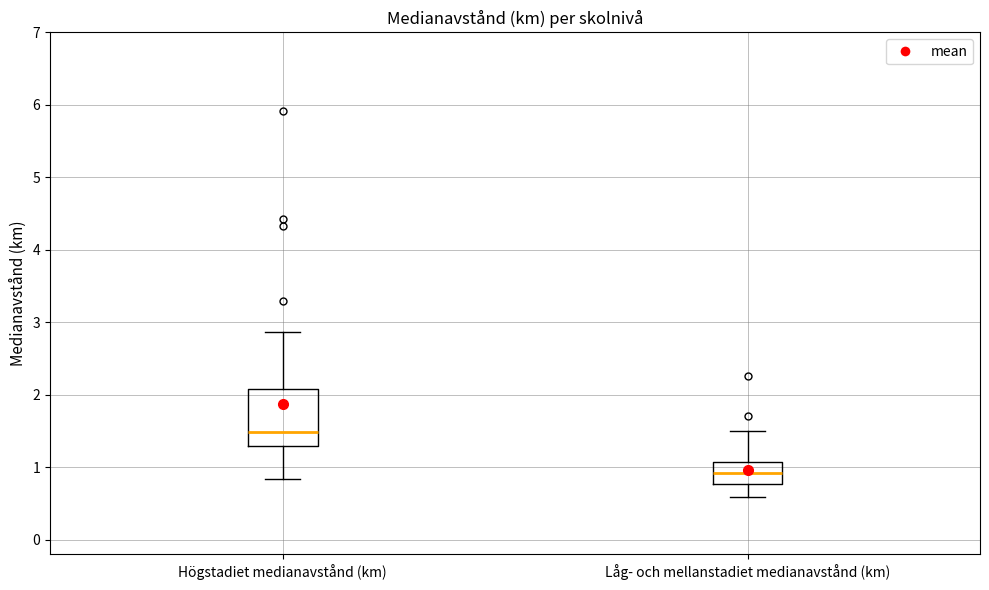

Reading left to right, transcribe this box plot: for each box, give where its median line is, the range the box spans, and where its two whiskers end, as read against the y-axis. The values are not printed on the chart, so give them approximately, as read against the axis.

Högstadiet medianavstånd (km): median 1.5, box 1.3 to 2.1, whiskers 0.8 to 2.9
Låg- och mellanstadiet medianavstånd (km): median 0.9, box 0.8 to 1.1, whiskers 0.6 to 1.5